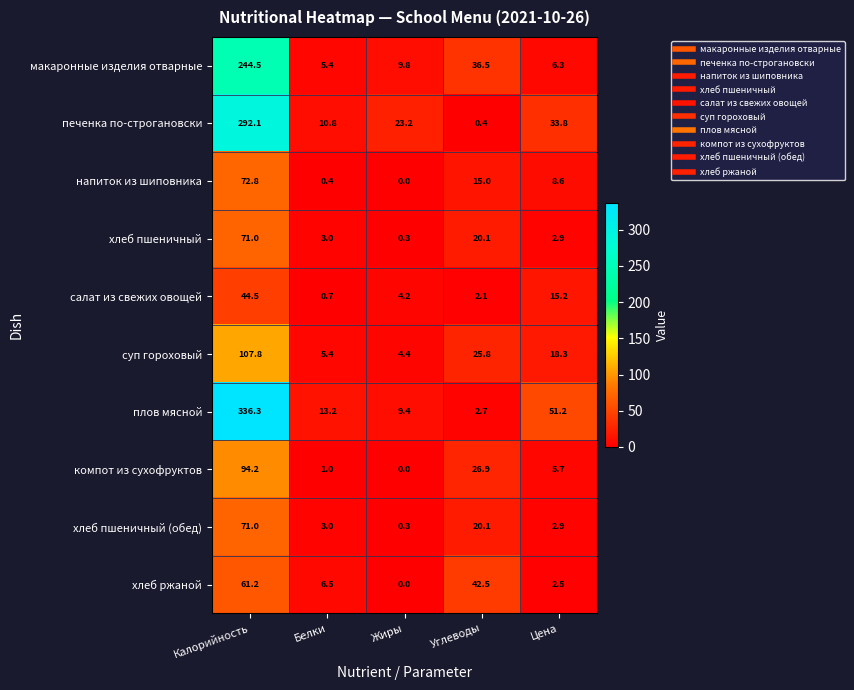

Rank the categories by хлеб пшеничный (обед) value from lowest to highest.

Жиры, Цена, Белки, Углеводы, Калорийность